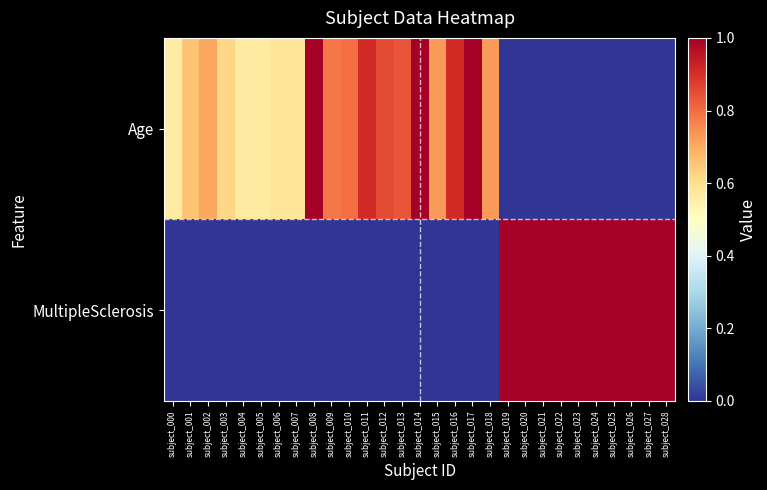

What is the total value across all series at subject_009?

0.8